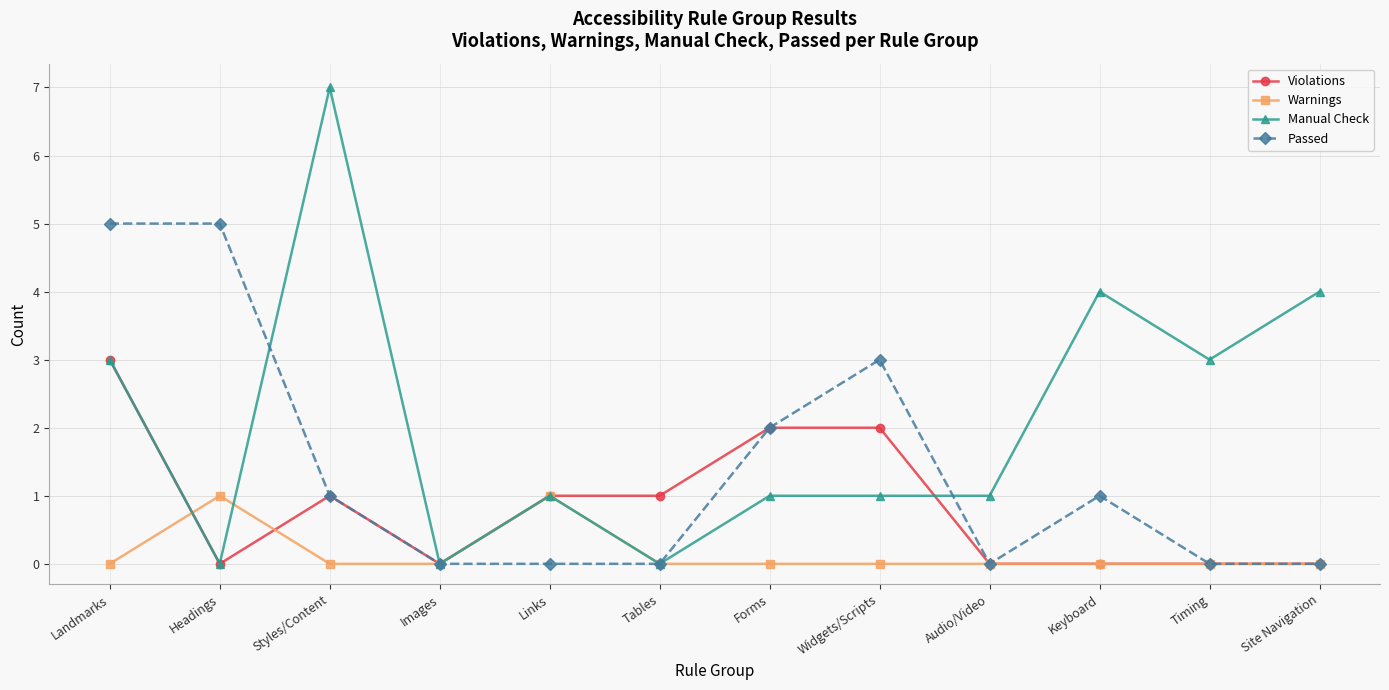

Which series has the largest total across all categories?

Manual Check